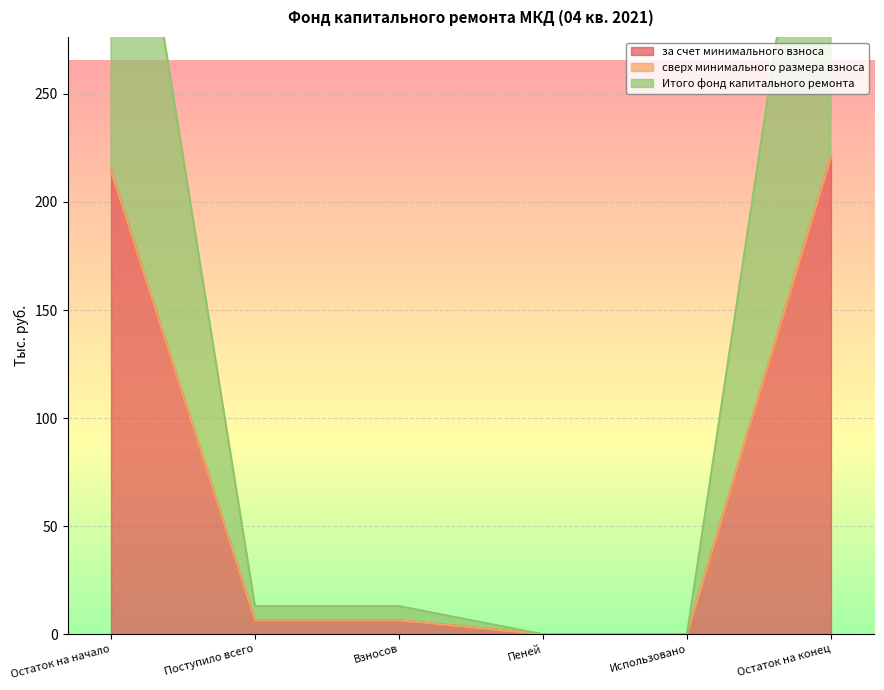

Does the chart display data point markers on the line(s)?

No